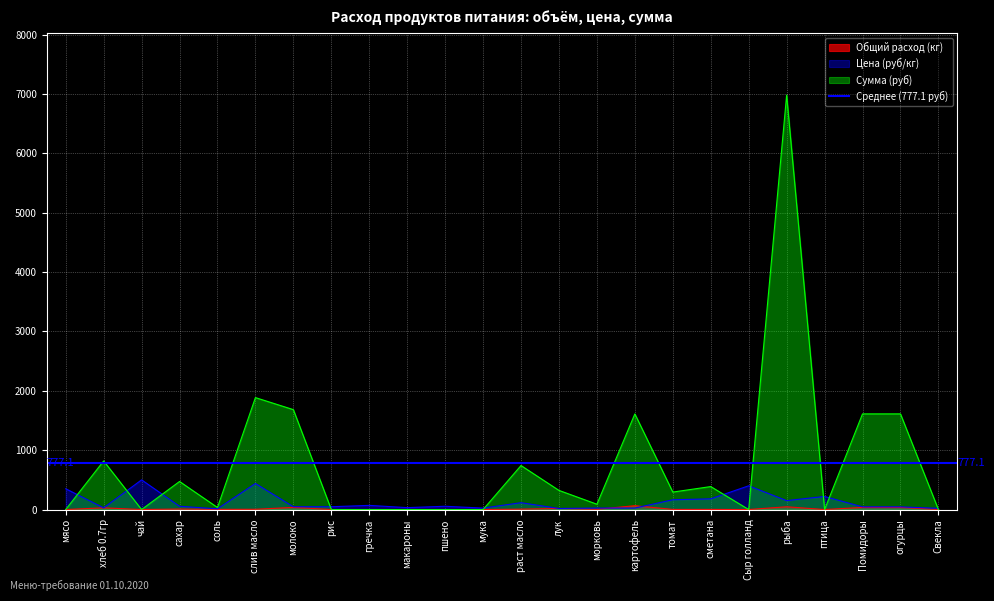

What is the label of the 5th point from the left?

соль